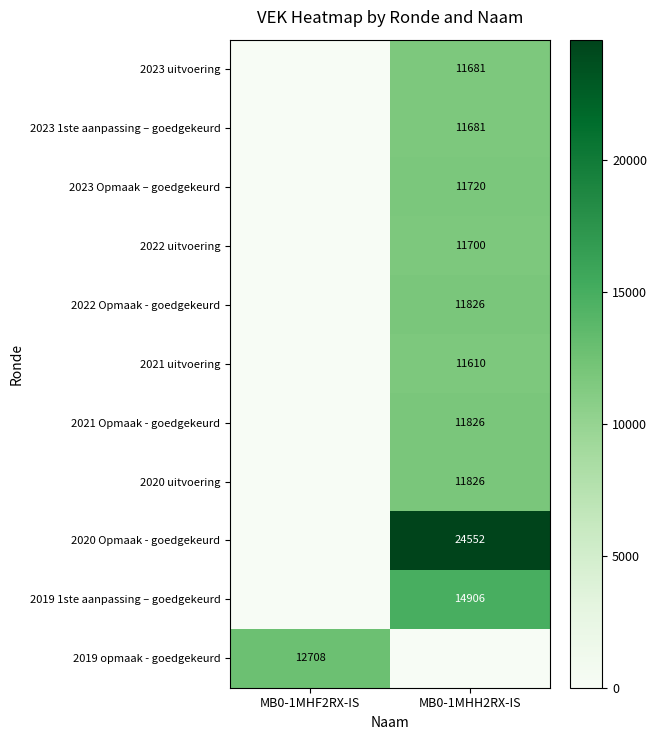

True or false: 2023 1ste aanpassing – goedgekeurd has a value of 2923 at MB0-1MHH2RX-IS.

False